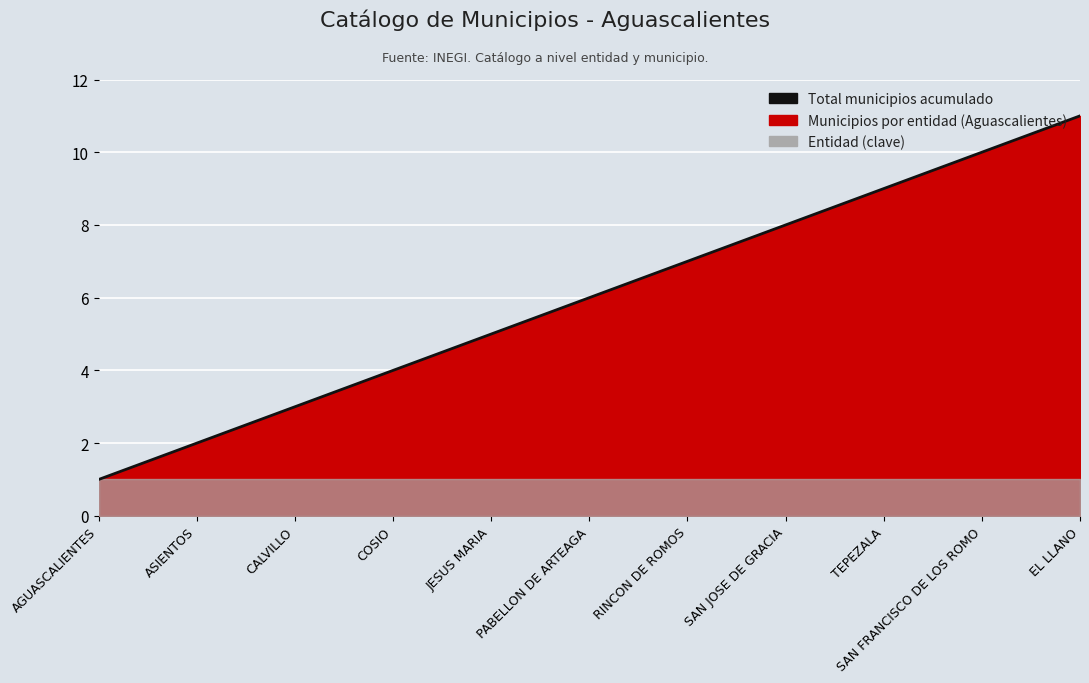

List the labels in order of value, smallest first.

AGUASCALIENTES, ASIENTOS, CALVILLO, COSIO, JESUS MARIA, PABELLON DE ARTEAGA, RINCON DE ROMOS, SAN JOSE DE GRACIA, TEPEZALA, SAN FRANCISCO DE LOS ROMO, EL LLANO